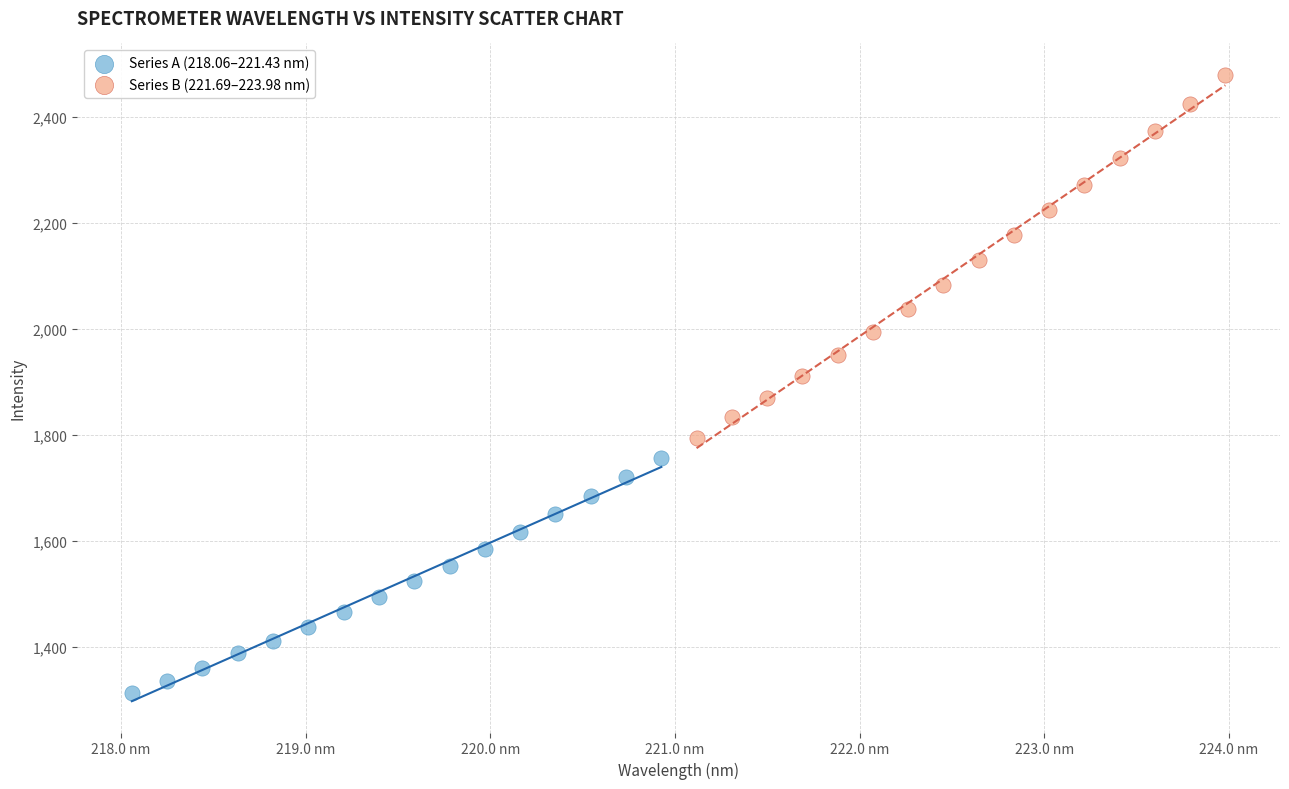

Which series contains the highest Y value?

Series B (221.69–223.98 nm)